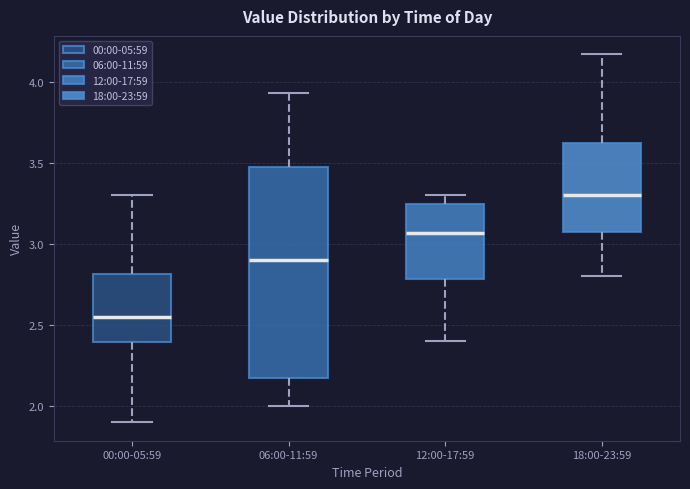

Where does the upper whisker of the box for 18:00-23:59 end on the y-axis? The values are not printed on the chart, so give them approximately, as read against the axis.

4.15